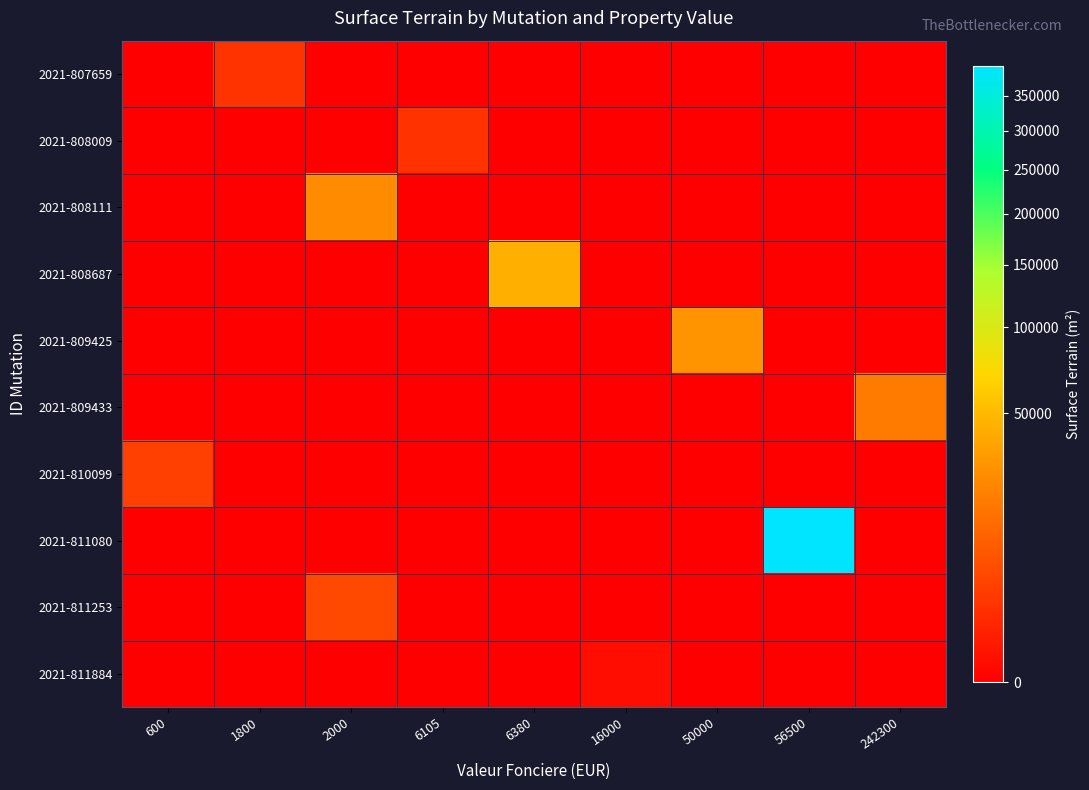

At which category is the sum across all series the highest?

56500